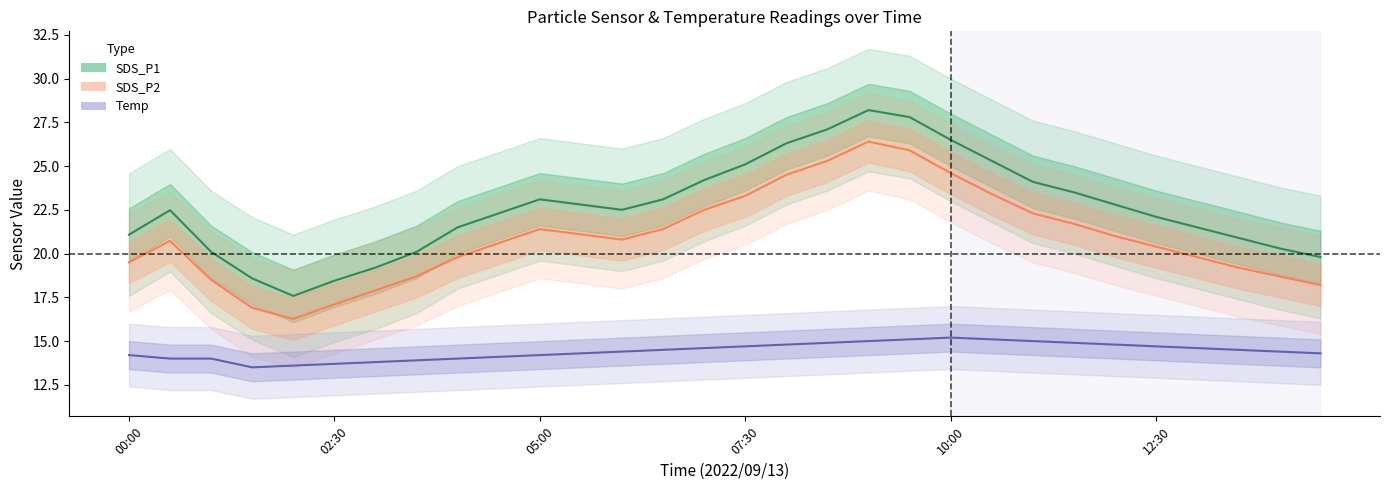

True or false: Temp and SDS_P2 cross at least once.

False